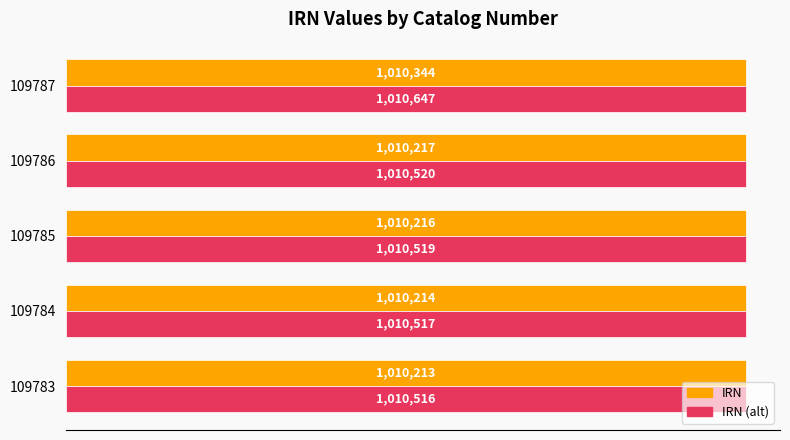

Which series has the widest spread of values?

IRN (alt)